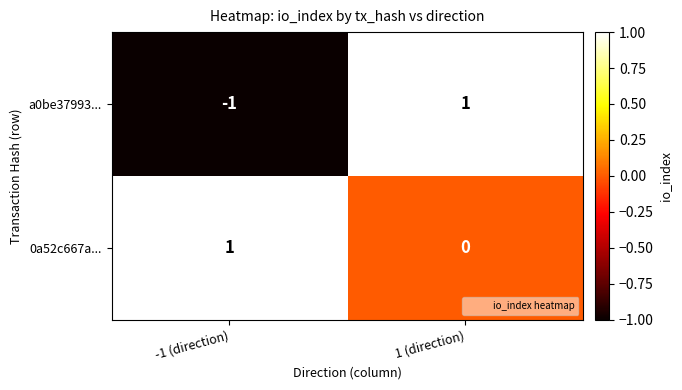

What is the spread (max minus min) of values at -1 (direction)?

2